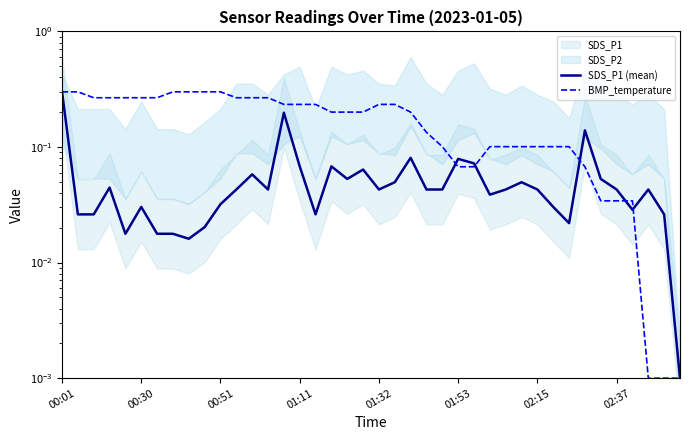

Is this an area chart (filled region under the line)?

No